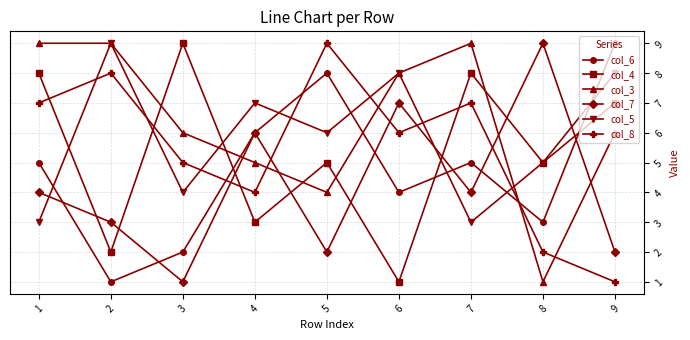

How many intersections are there between col_7 and col_4?

8